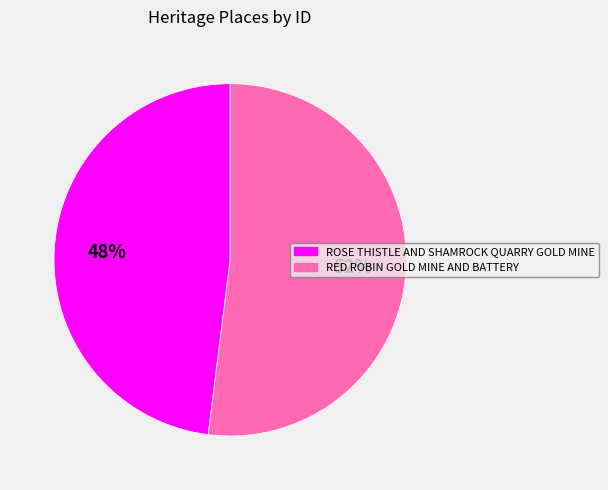

True or false: RED ROBIN GOLD MINE AND BATTERY accounts for 62% of the total.

False